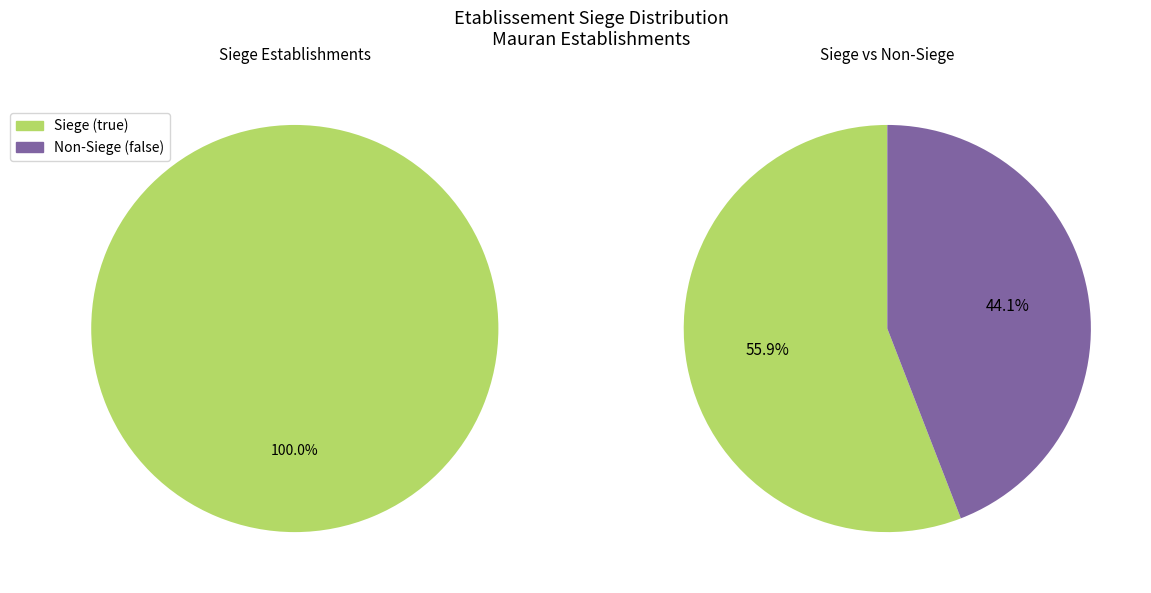

Between false and true, which is larger?

true